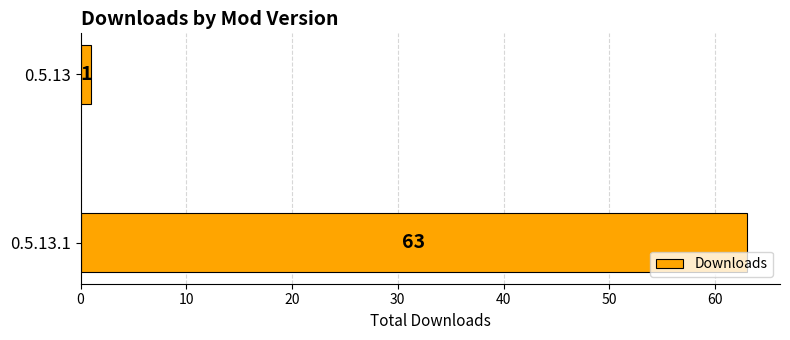

List the labels in order of value, largest first.

0.5.13.1, 0.5.13